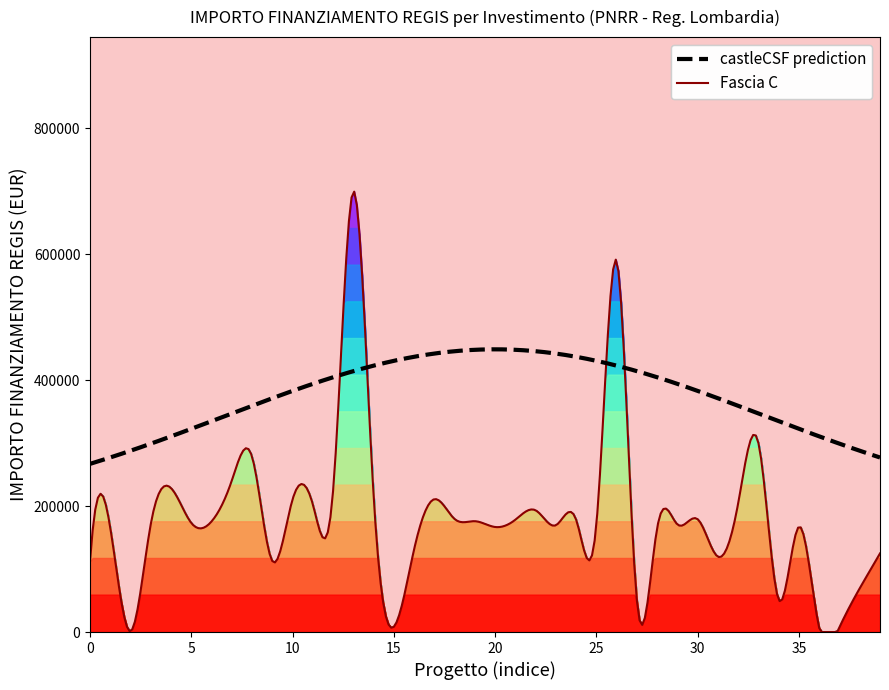

What is the maximum value shown in the chart?

699734.4